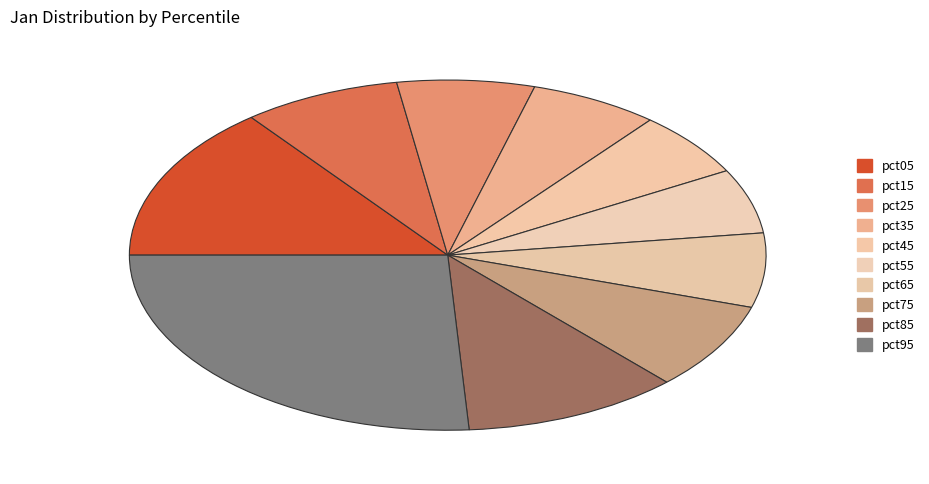

The pct55 slice represents 6% of the pie. True or false?

True